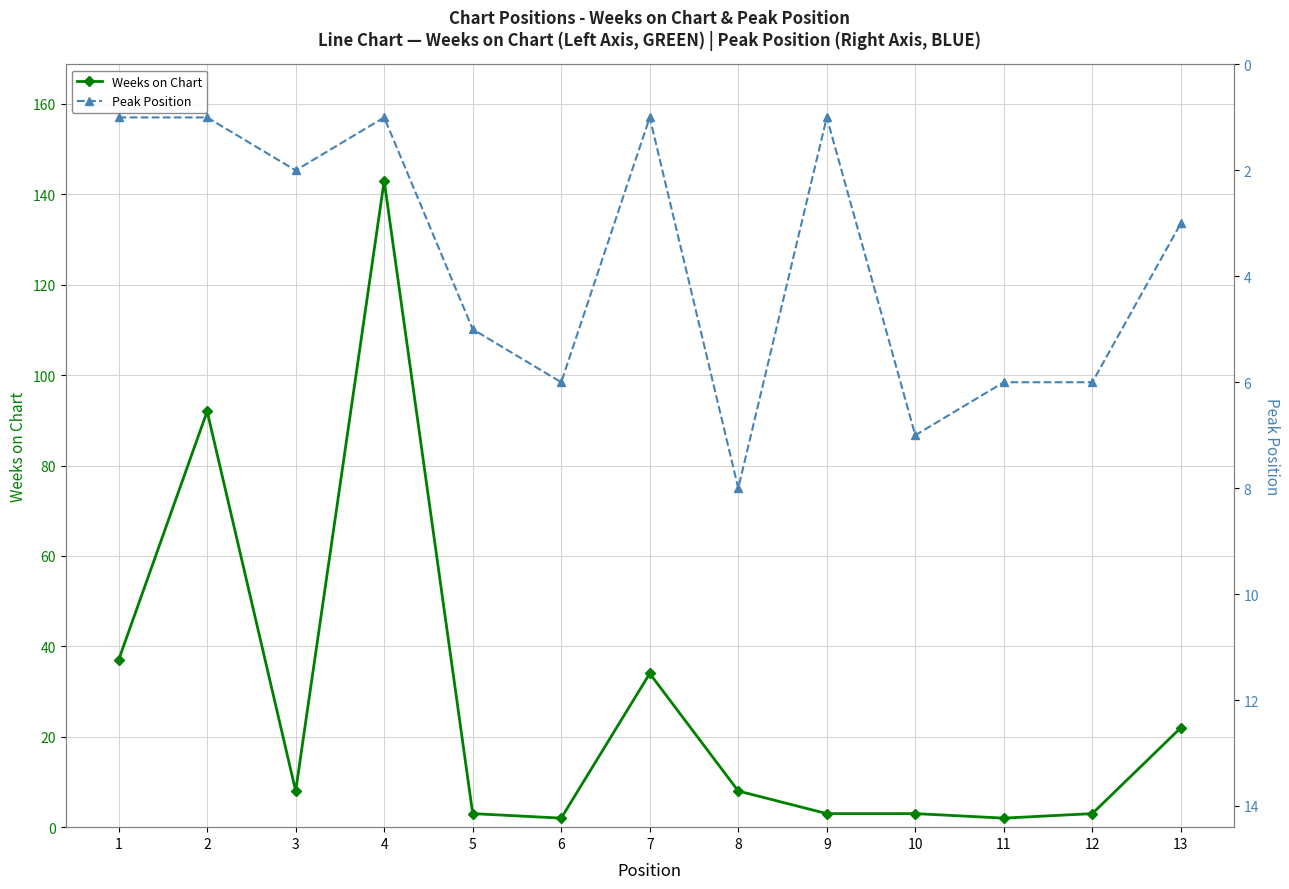

How many lines are shown in the chart?

2